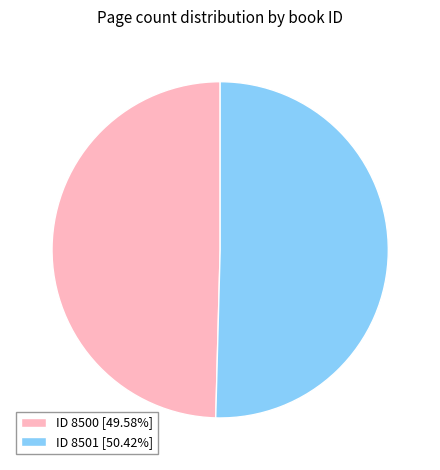

Is there any slice that represents more than half of the pie?

Yes